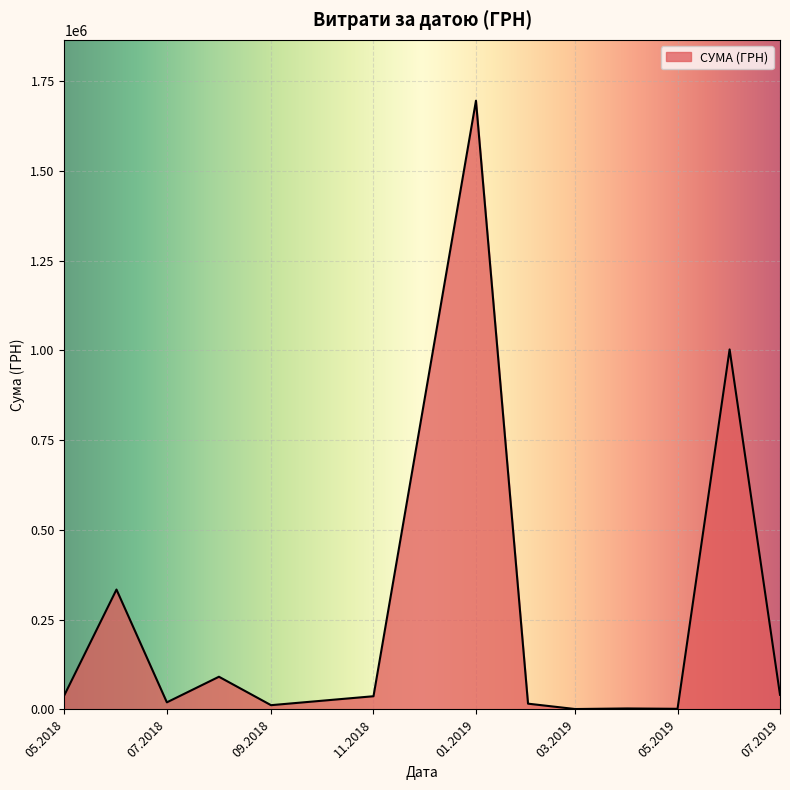

Which category has the lowest value across all series?

18.06.2019